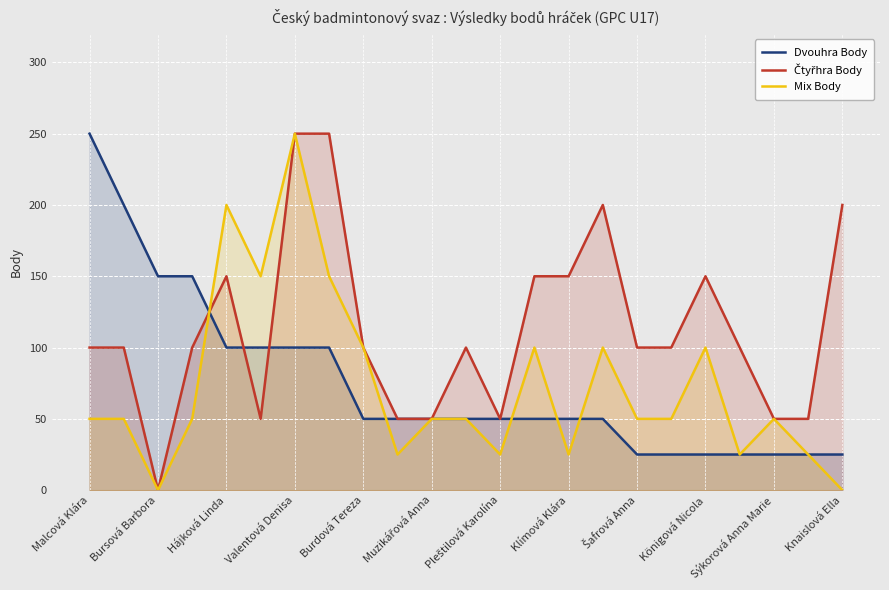

What is the difference between the highest and lowest values at Klímová Klára?

125